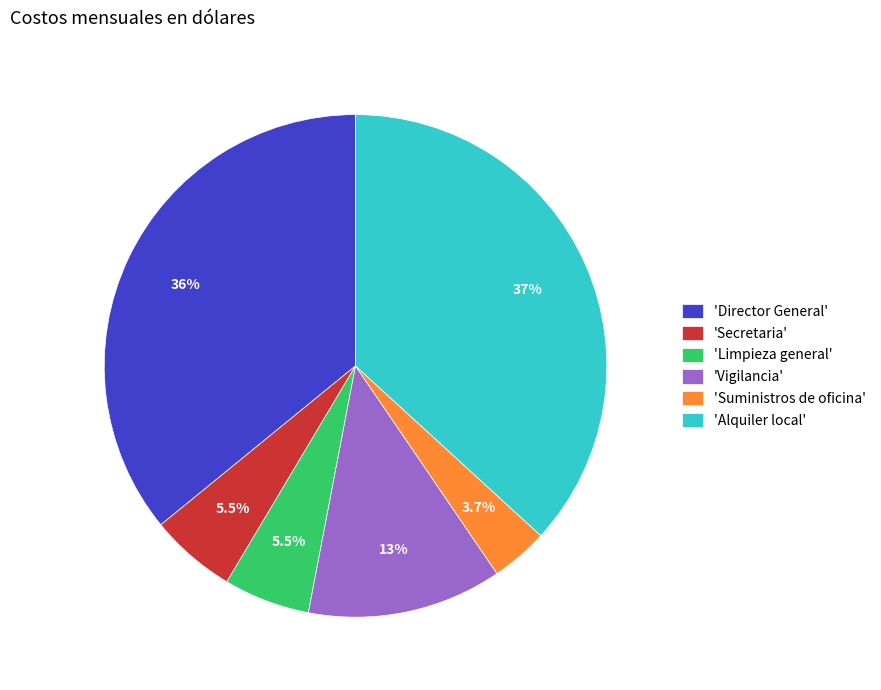

How many segments does this pie chart have?

6